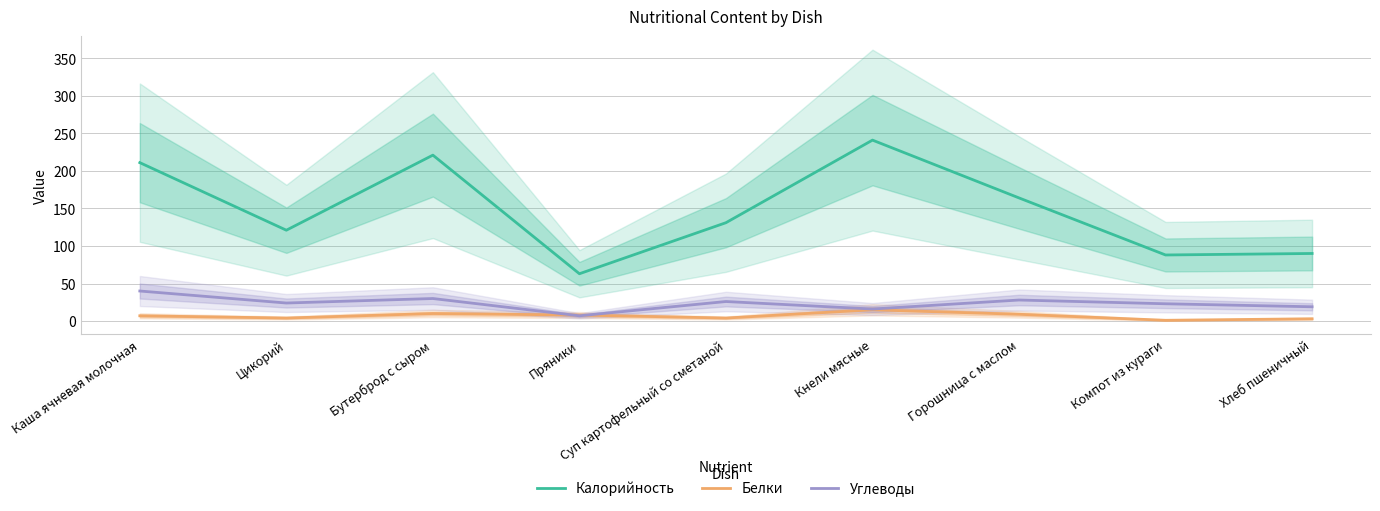

Does the chart have visible grid lines?

Yes